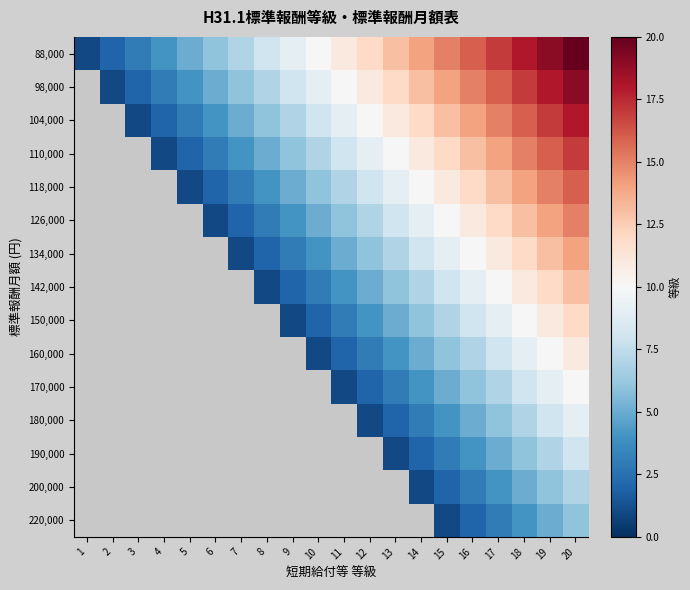

The value of 104,000 at 19 is 17.0. True or false?

True